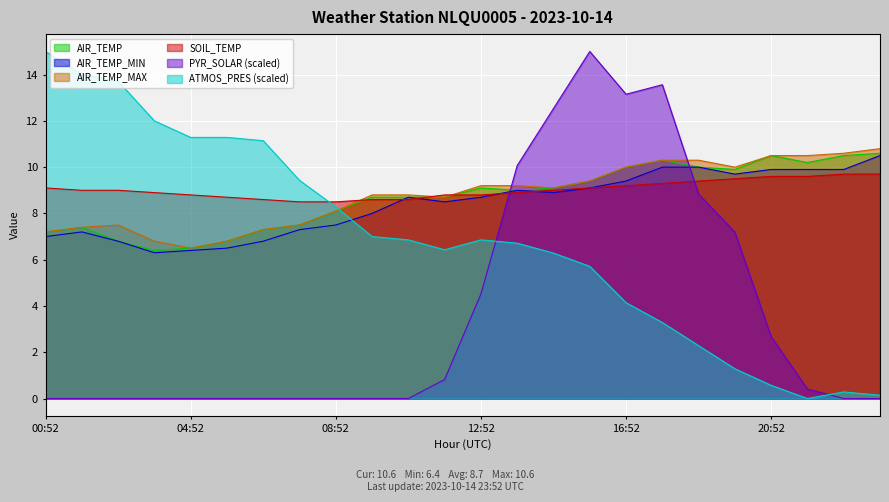

What is the approximate value of AIR_TEMP_MAX at 20:52?

10.5